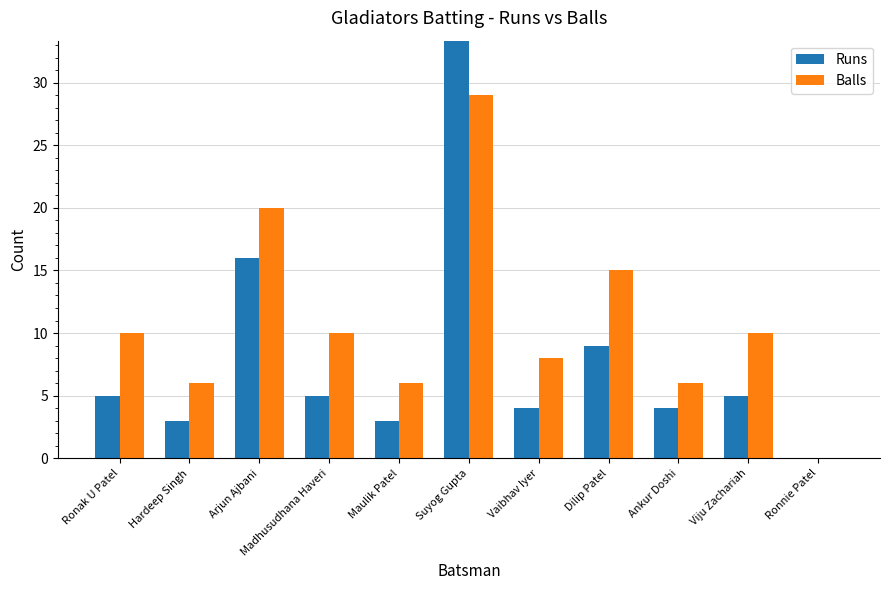

How many data points in Balls are less than 10?

5